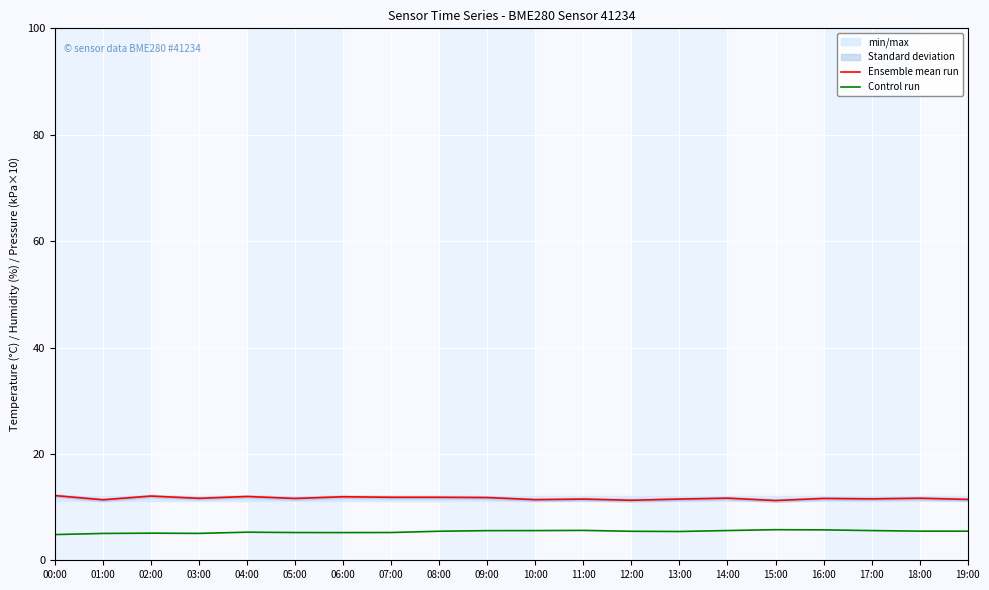

Which series changed the most between 17:00 and 18:00?

Ensemble mean run